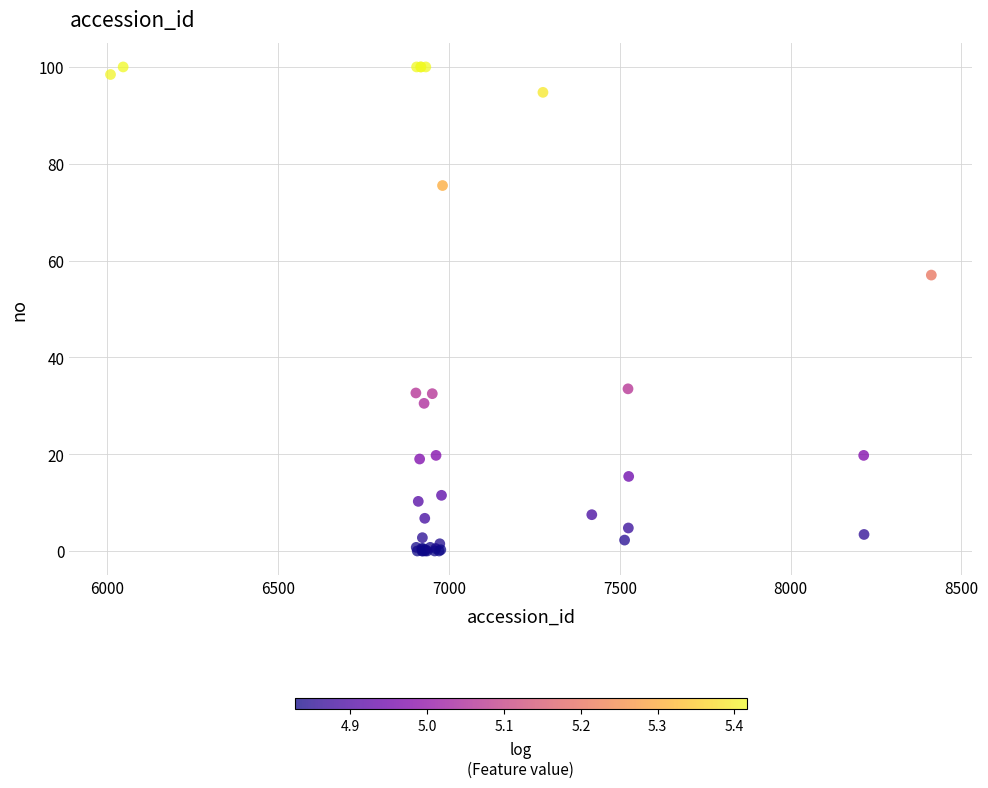

What Y value in the scatter plot is closest to 50?

57.0